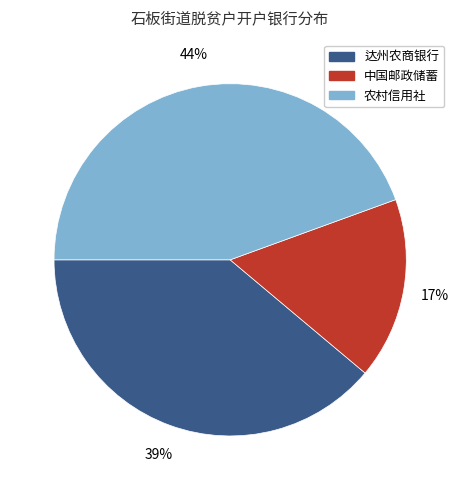

To the nearest percent, what portion does 达州农商银行 represent?

39%